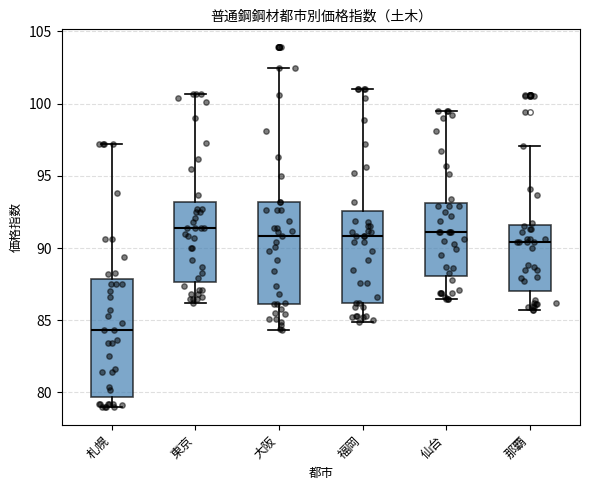

Reading left to right, read every box against the y-axis: the position of its median line, the range the box covers, and the ends of its whiskers. The values are not printed on the chart, so give them approximately, as read against the axis.

札幌: median 84.5, box 79.5 to 88.0, whiskers 79.0 to 97.0
東京: median 91.5, box 87.5 to 93.0, whiskers 86.0 to 100.5
大阪: median 91.0, box 86.0 to 93.0, whiskers 84.5 to 102.5
福岡: median 91.0, box 86.0 to 92.5, whiskers 85.0 to 101.0
仙台: median 91.0, box 88.0 to 93.0, whiskers 86.5 to 99.5
那覇: median 90.5, box 87.0 to 91.5, whiskers 85.5 to 97.0